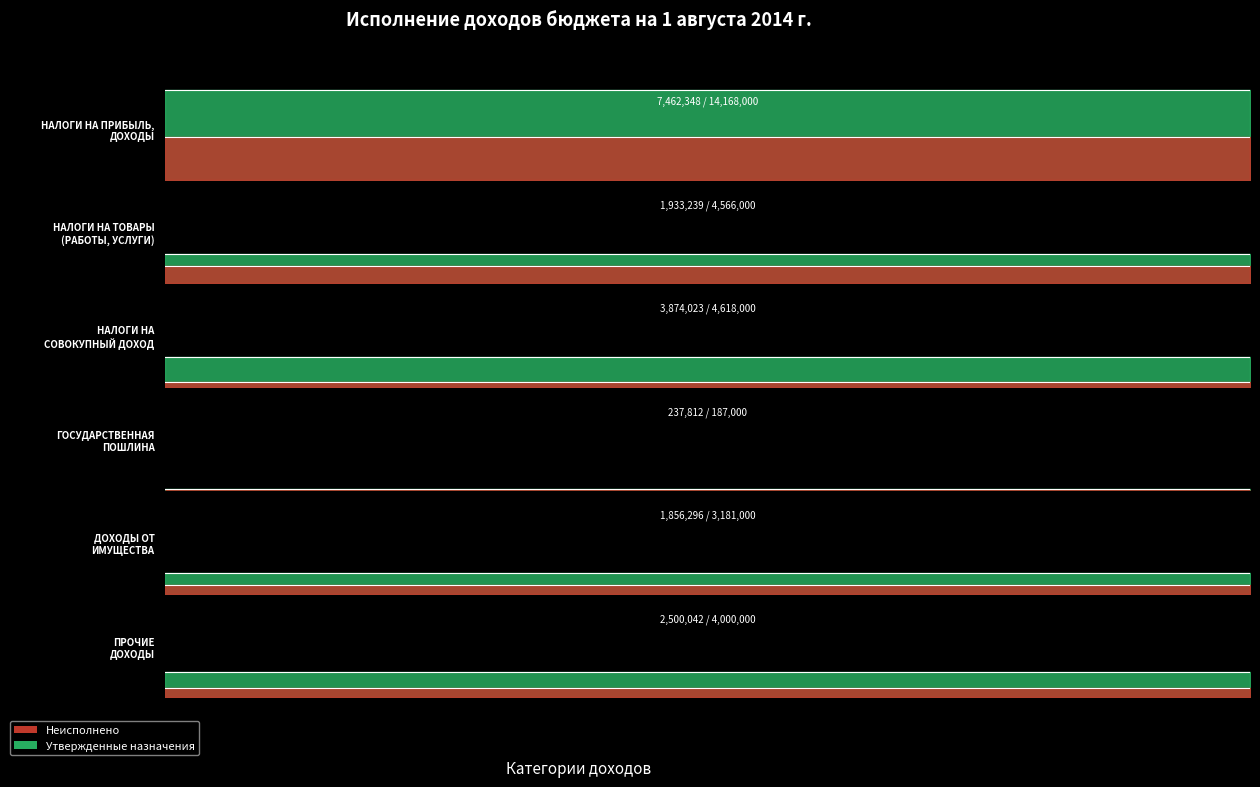

What is the minimum value for Исполнено?

237812.1